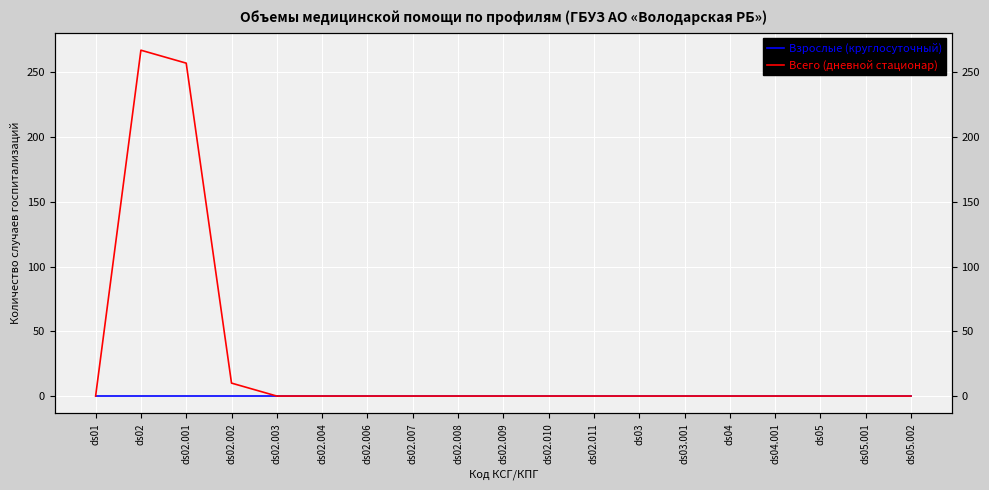

True or false: Взрослые (круглосуточный) has more than 0 points higher than both neighbors.

False